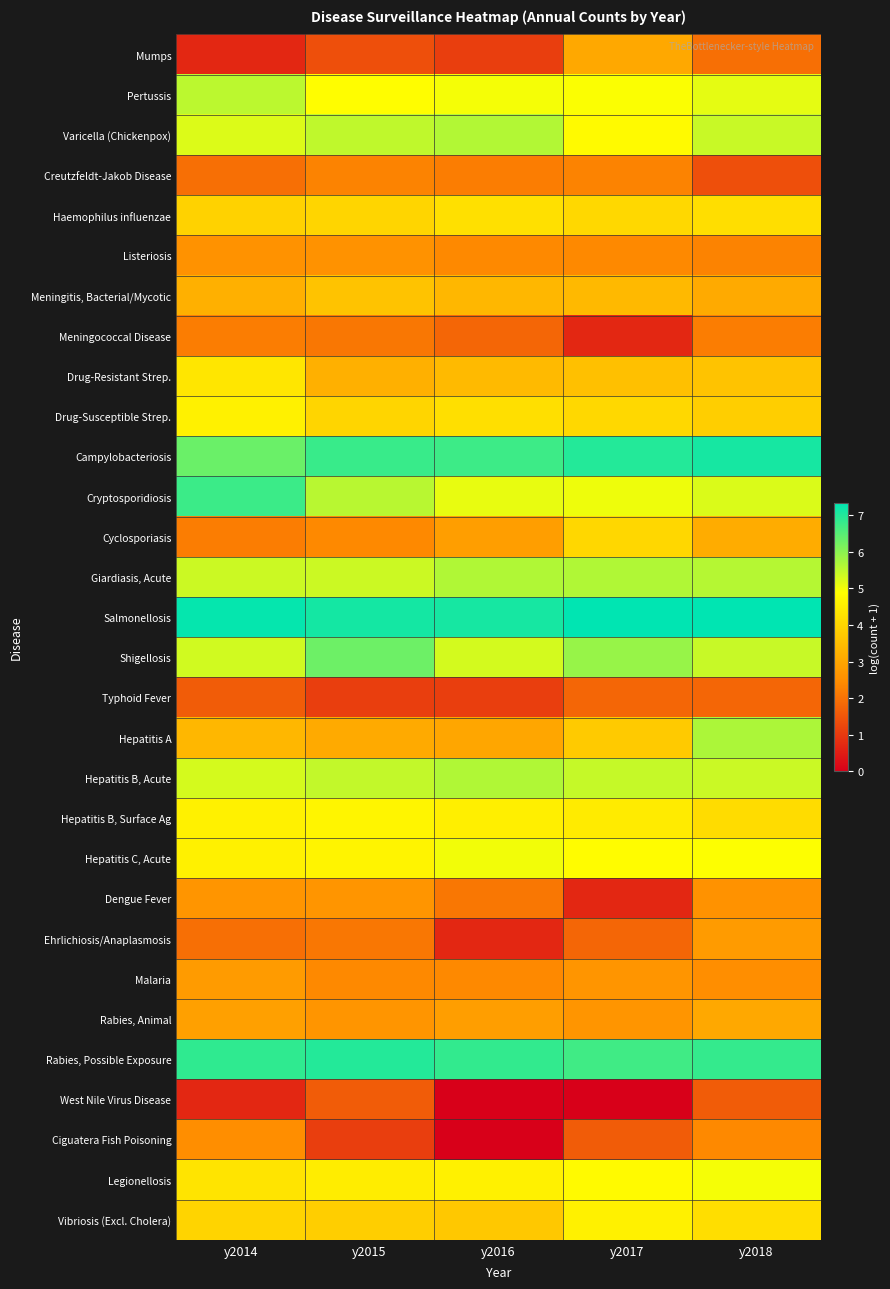

Which series has the largest range (max minus min)?

Hepatitis A